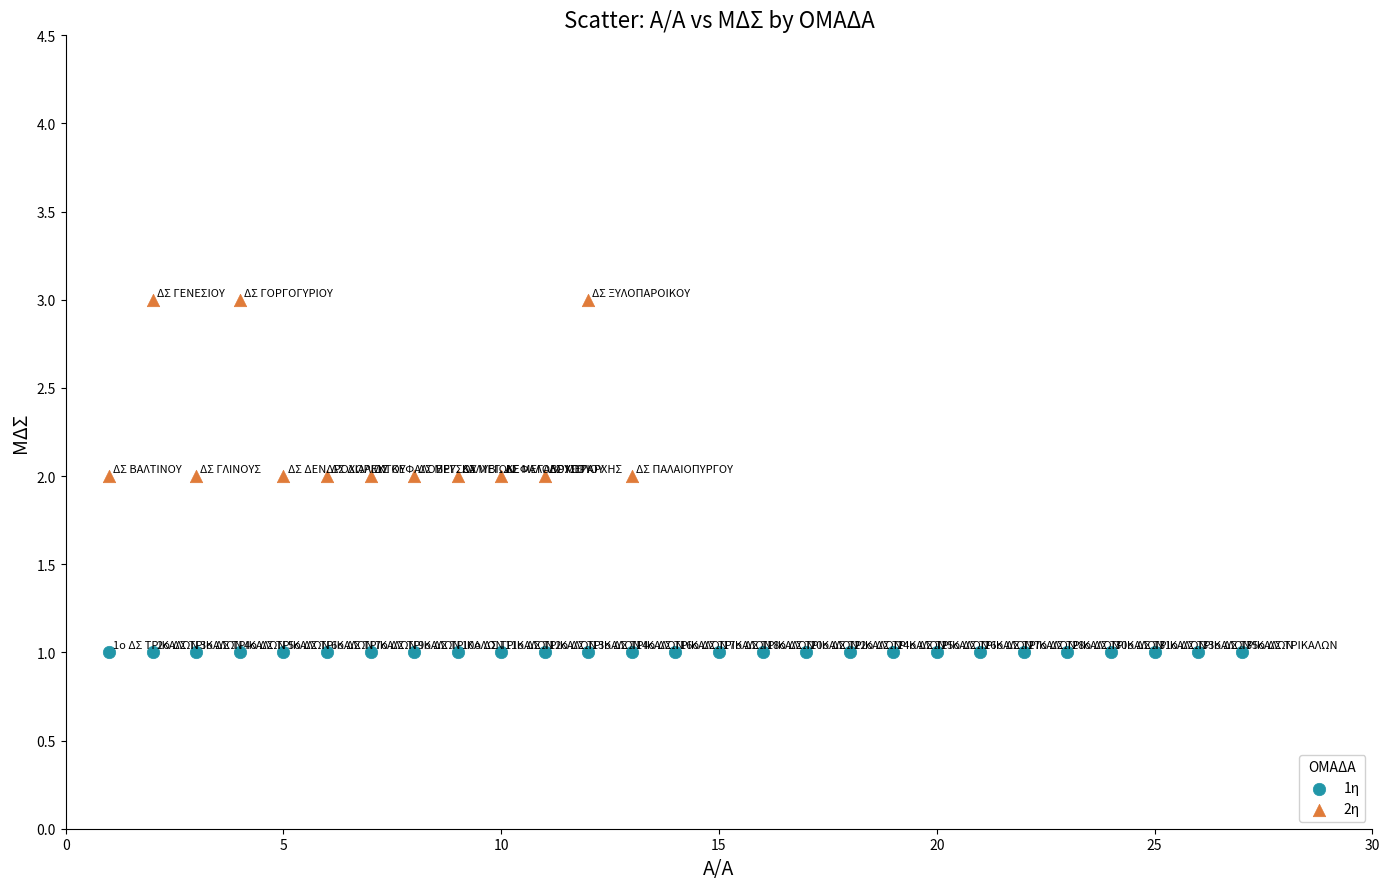

Which series contains the lowest Y value?

1η